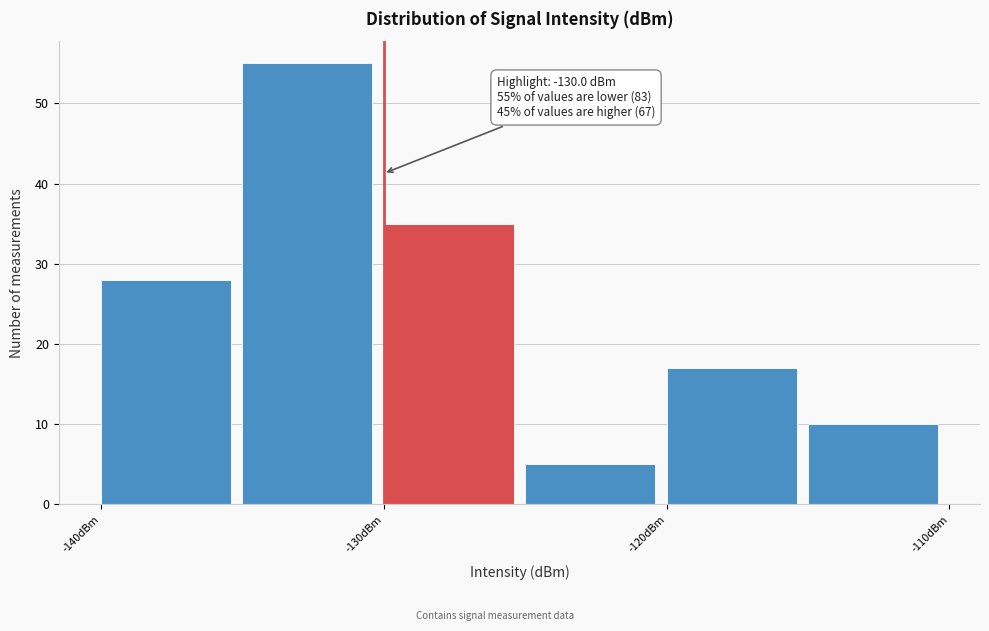

Over which range of the x-axis is the bar tallest?

-135 to -130